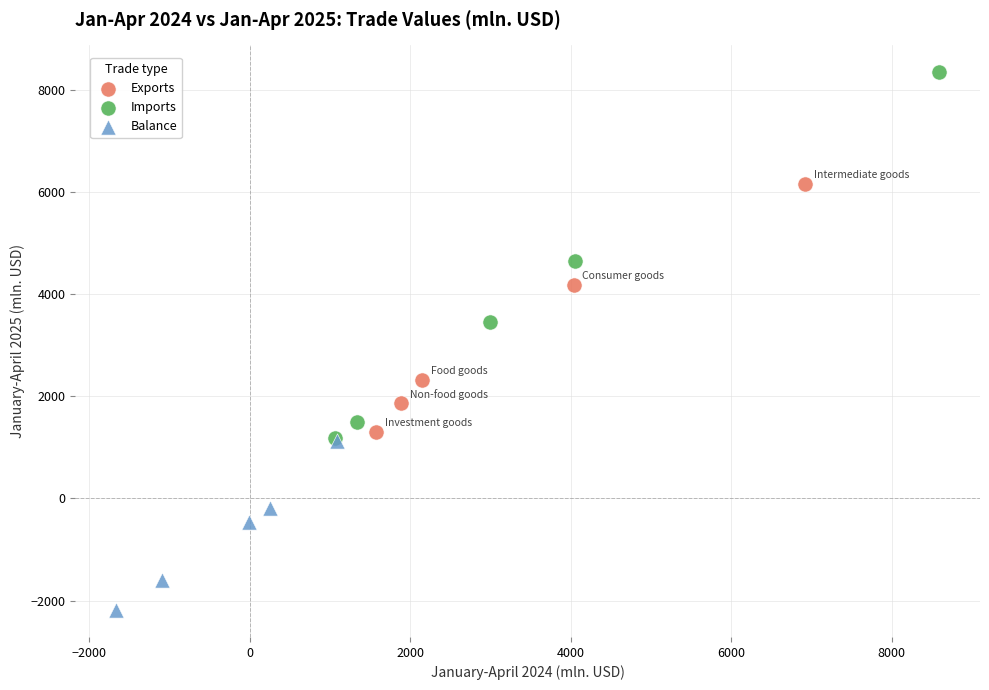

Which series contains the lowest Y value?

Balance